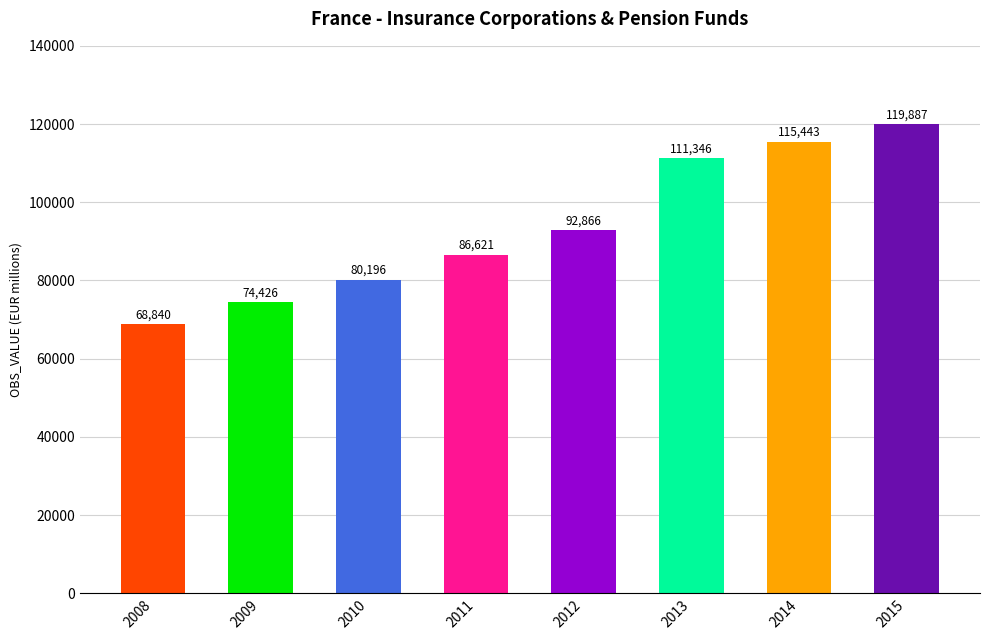

What is the change in value from 2012 to 2014?

+22577